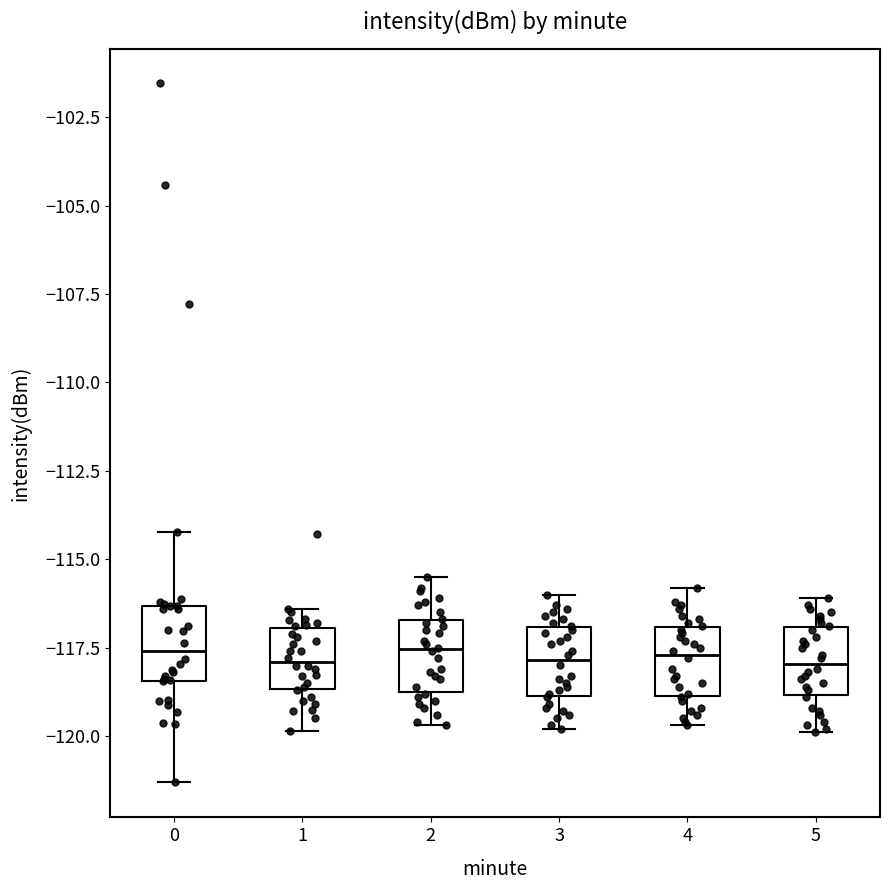

Reading left to right, transcribe this box plot: for each box, give where its median line is, the range the box spans, and where its two whiskers end, as read against the y-axis. The values are not printed on the chart, so give them approximately, as read against the axis.

0: median -117.5, box -118.5 to -116.5, whiskers -121.5 to -114.0
1: median -118.0, box -118.5 to -117.0, whiskers -120.0 to -116.5
2: median -117.5, box -118.5 to -116.5, whiskers -119.5 to -115.5
3: median -118.0, box -119.0 to -117.0, whiskers -120.0 to -116.0
4: median -117.5, box -119.0 to -117.0, whiskers -119.5 to -116.0
5: median -118.0, box -119.0 to -117.0, whiskers -120.0 to -116.0